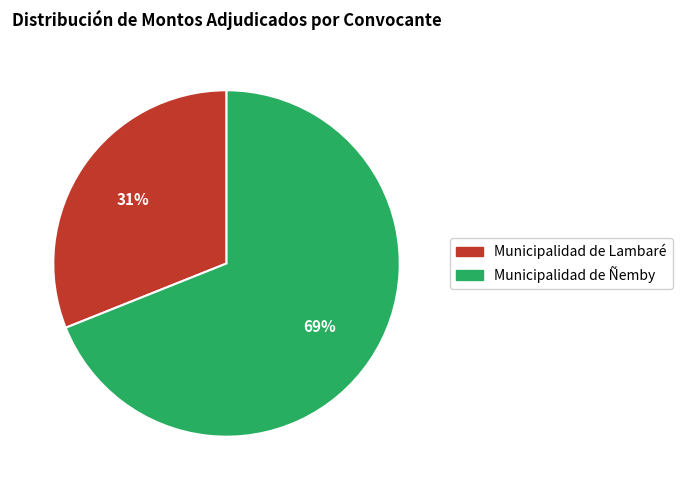

What is the ratio of the value at Municipalidad de Ñemby to the value at Municipalidad de Lambaré?

2.2